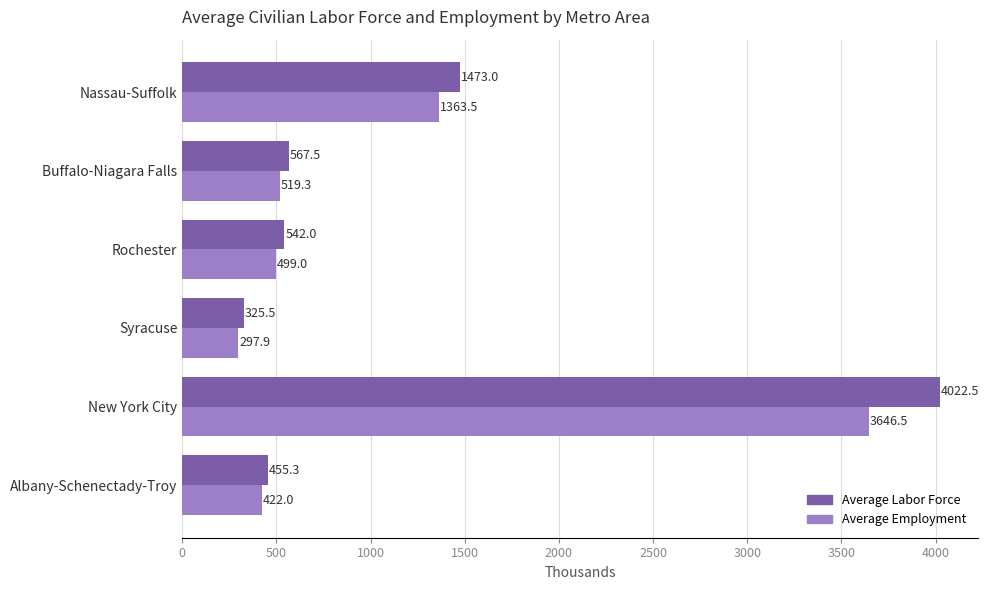

Which series has the widest spread of values?

Average Labor Force